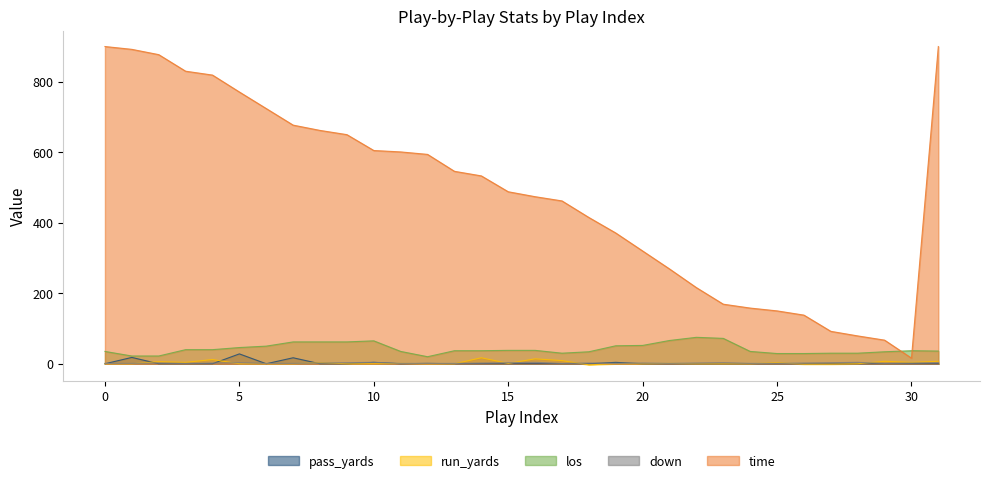

What is the total value across all series at 23?

244